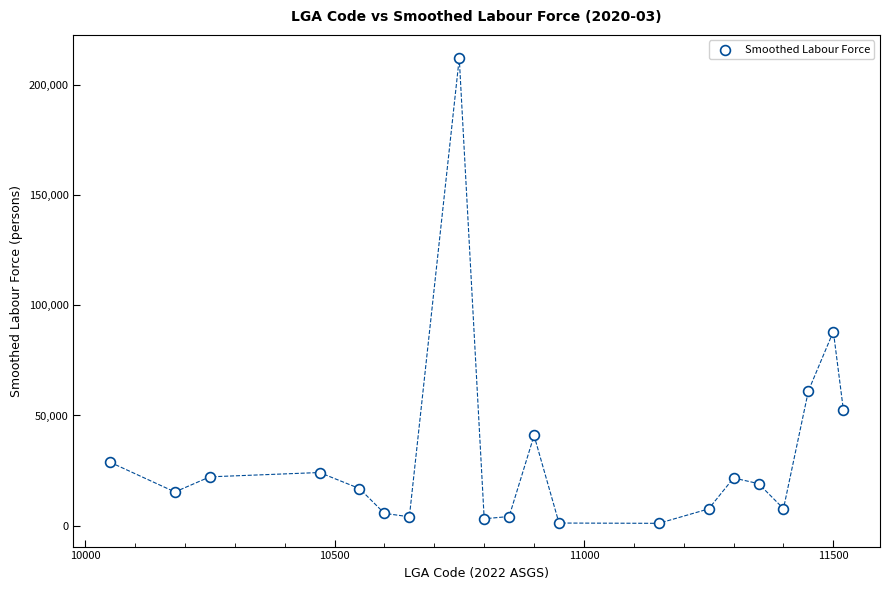

What is the range of Y values (max minus min)?

210984